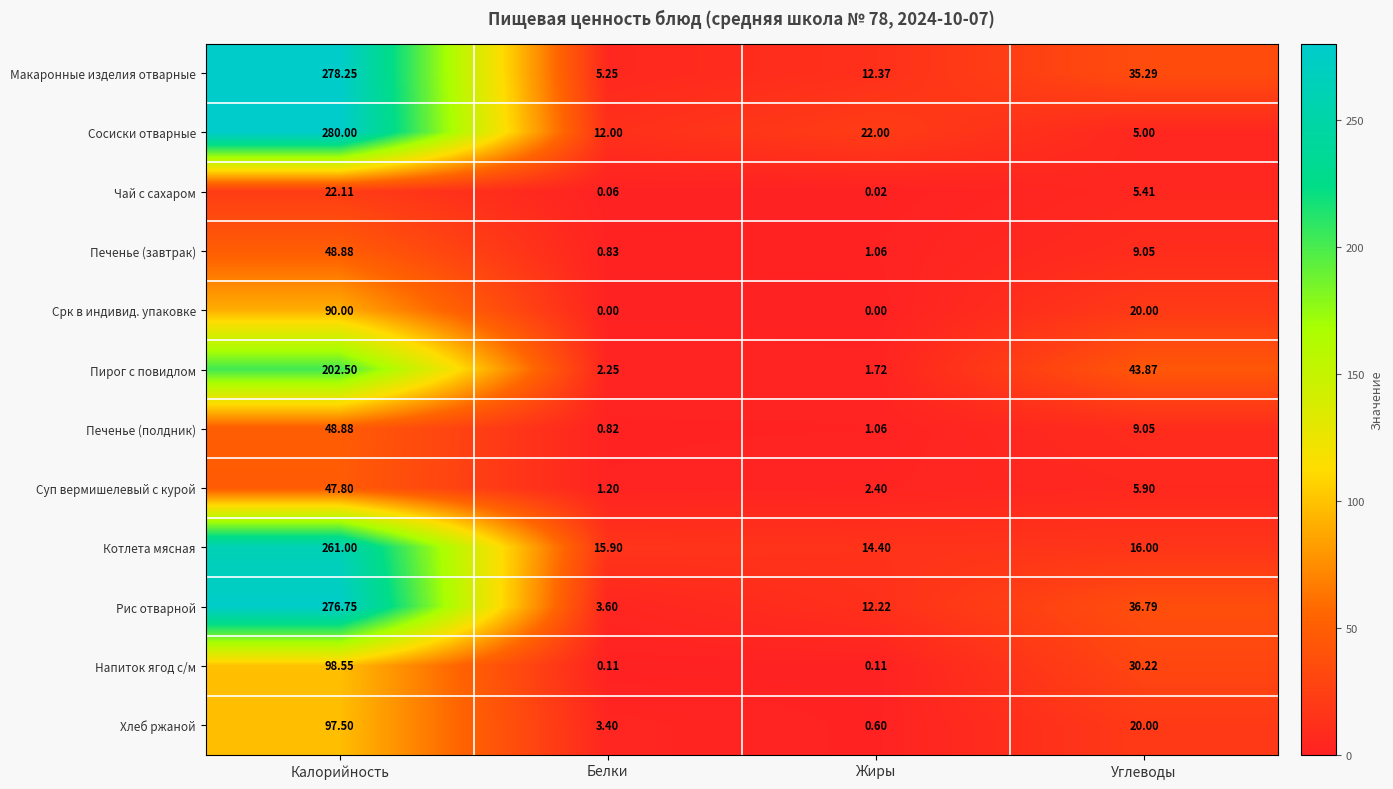

What is the difference between the highest and lowest values at Жиры?

22.0